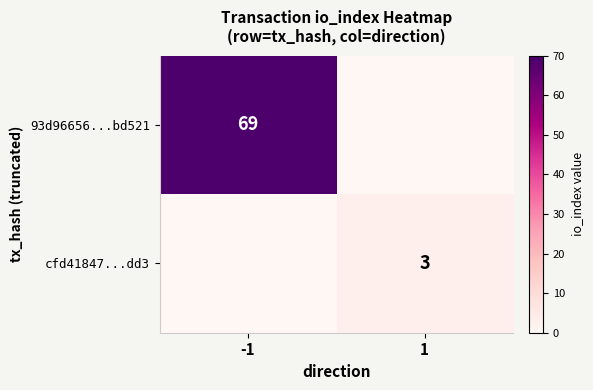

The cfd41847...dd3 series shows 3 at 1. True or false?

True